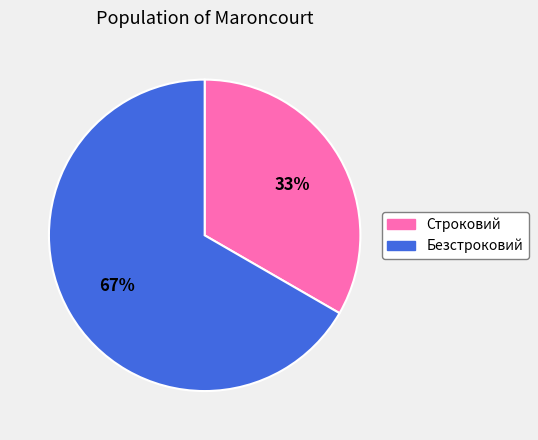

Between Строковий and Безстроковий, which is larger?

Безстроковий